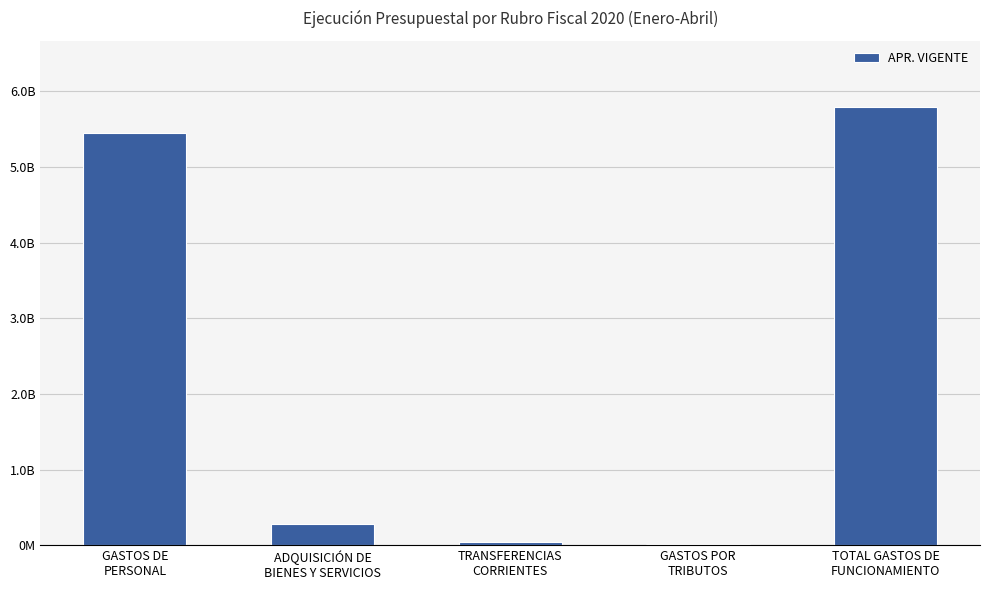

At which category does the chart reach its minimum across all series?

GASTOS POR
TRIBUTOS